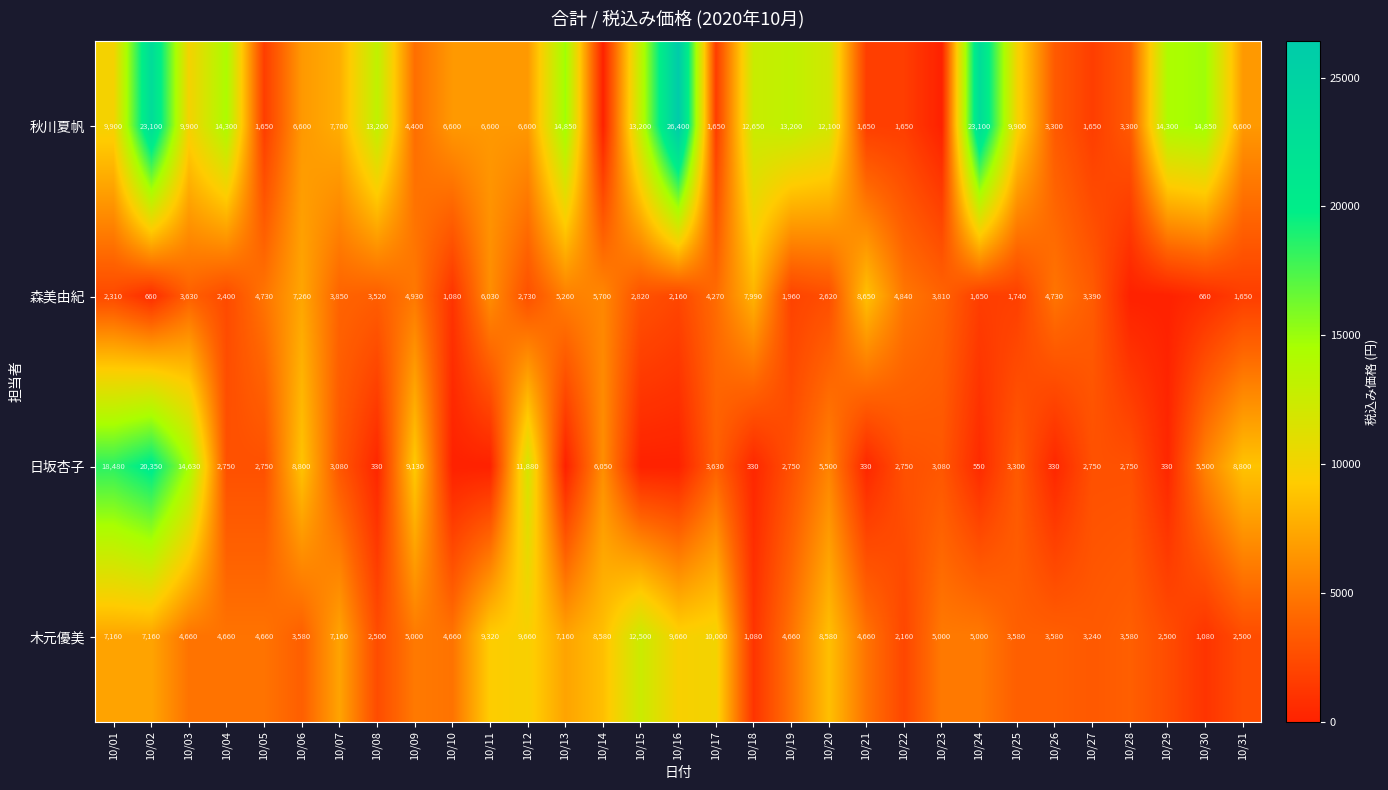

What is the total value across all series at 10/03?

32820